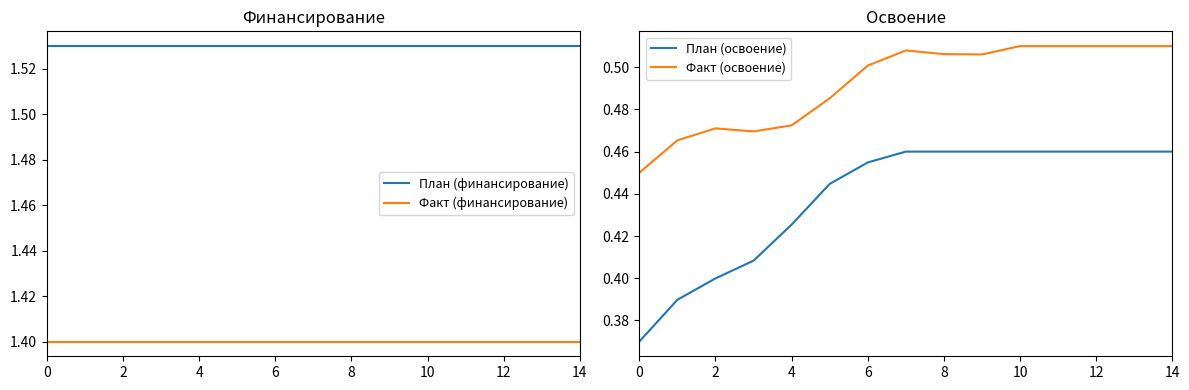

Which series has the largest total across all categories?

План (финансирование)